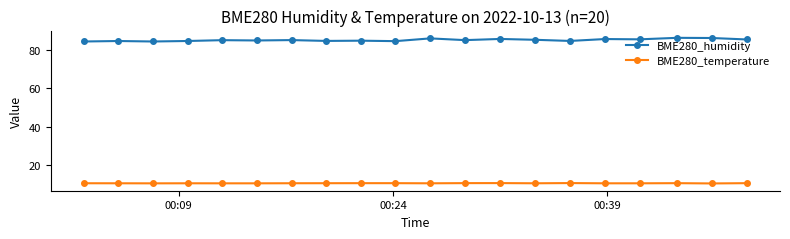

What is the value of the BME280_humidity point at the 5th from the left?

84.9